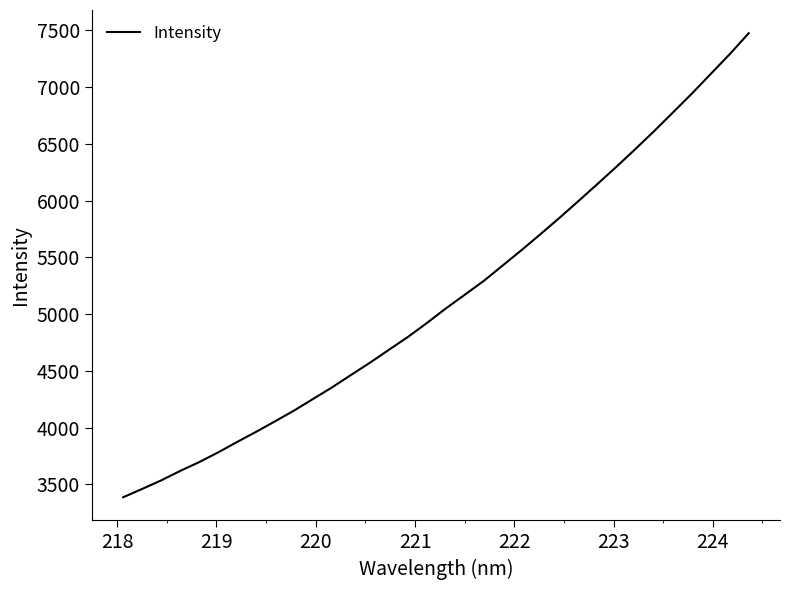

What is the difference between the maximum and minimum values?

4088.8